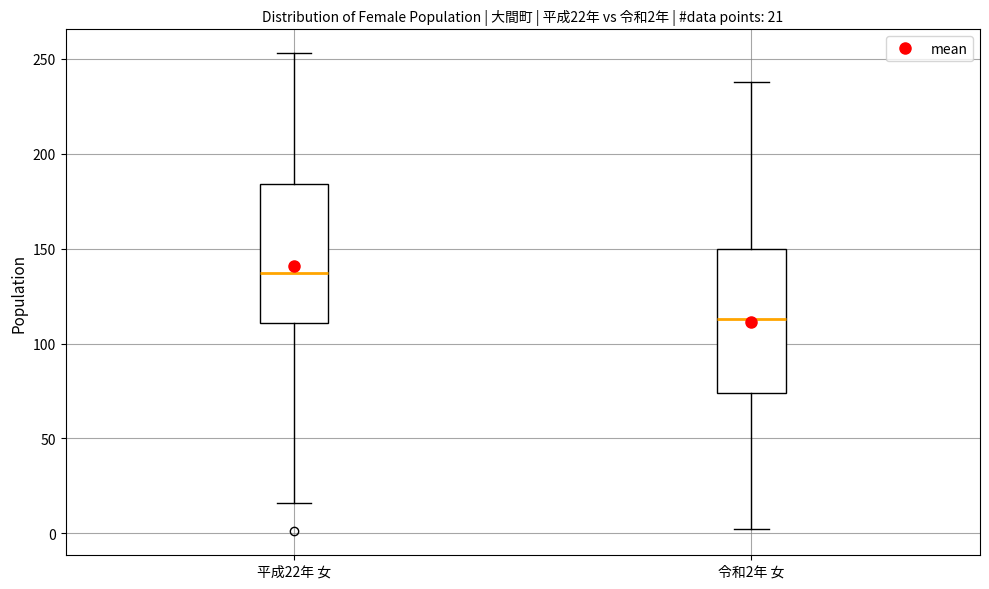

Which box's median line is the highest?

平成22年 女